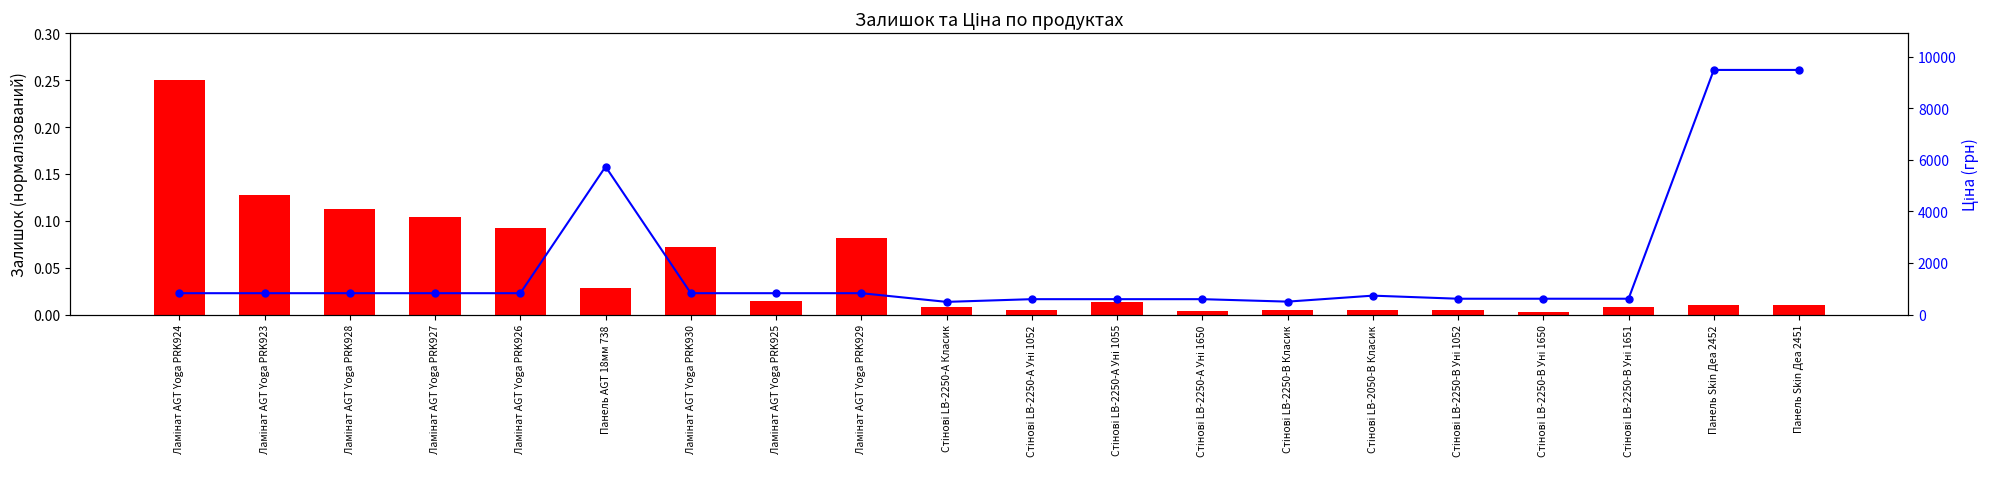

Reading left to right, transcribe all the data shown in this chart.

Залишок (норм.): 0.2	0.1	0.1	0.1	0.1	0.0	0.1	0.0	0.1	0.0	0.0	0.0	0.0	0.0	0.0	0.0	0.0	0.0	0.0	0.0
Ціна: 827.6	827.6	827.6	827.6	827.6	5736.9	827.6	827.6	827.6	490.8	595.8	595.8	595.8	500.5	732.5	612.9	612.9	612.9	9488.2	9488.2